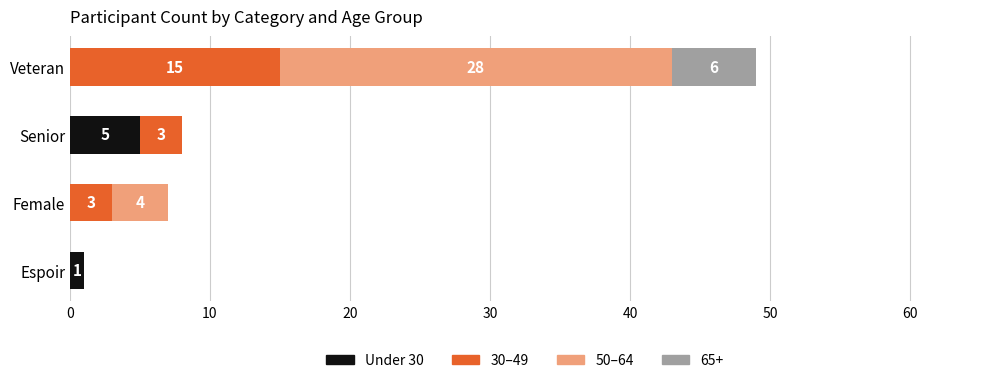

At which category is the sum across all series the highest?

Veteran